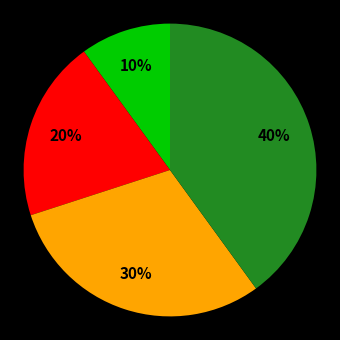

Is there any slice that represents more than half of the pie?

No